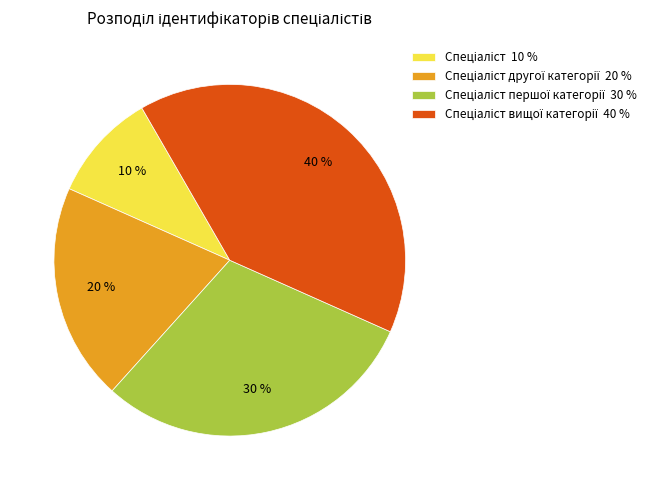

Is there a majority slice in this chart?

No